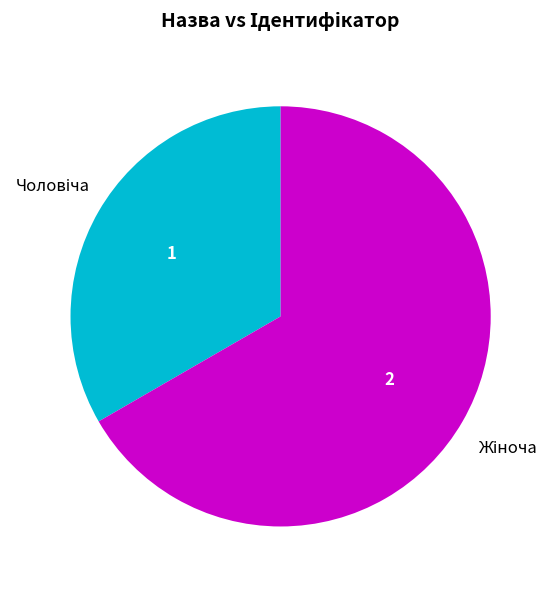

Rank the categories by value from highest to lowest.

Жіноча, Чоловіча